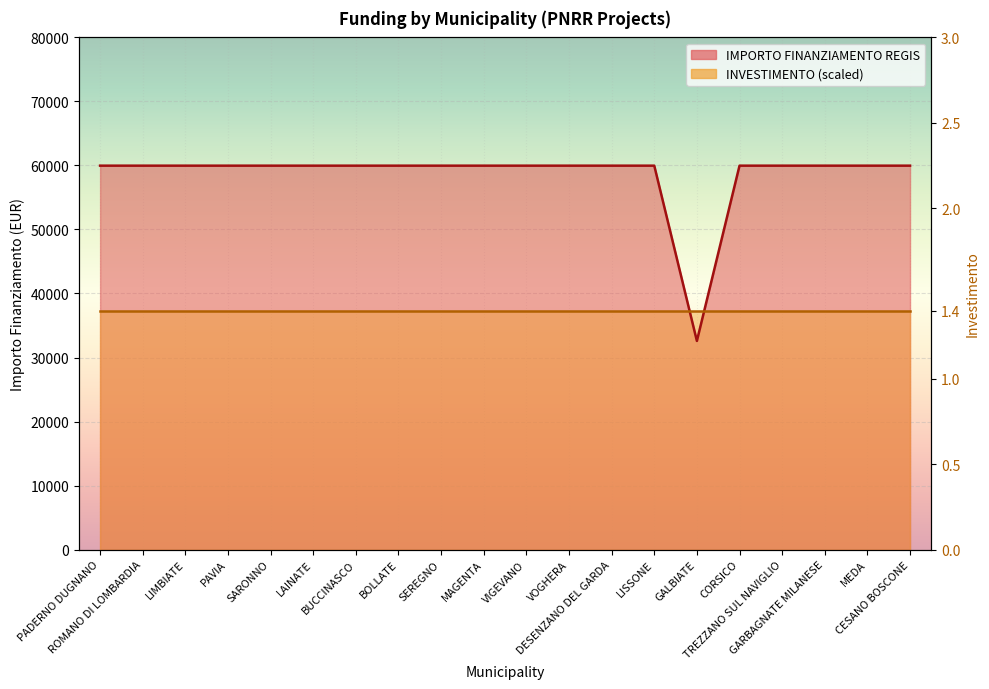

How many values are below 59966?

1